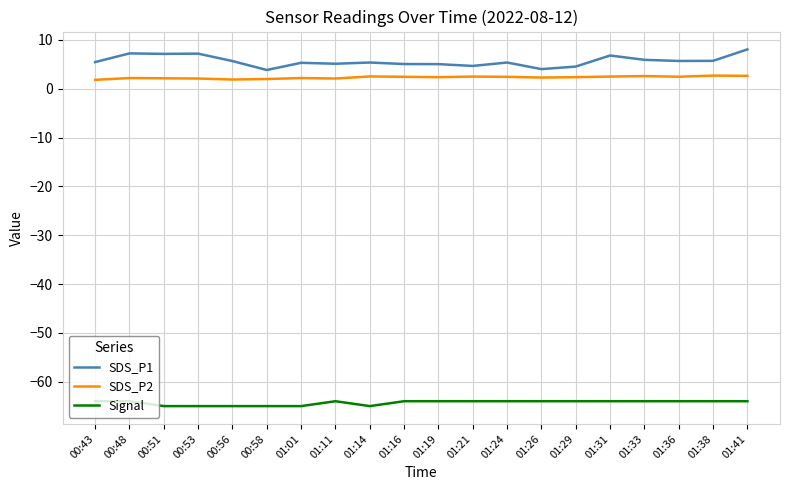

At 01:21, list the series in order from largest to smallest.

SDS_P1, SDS_P2, Signal